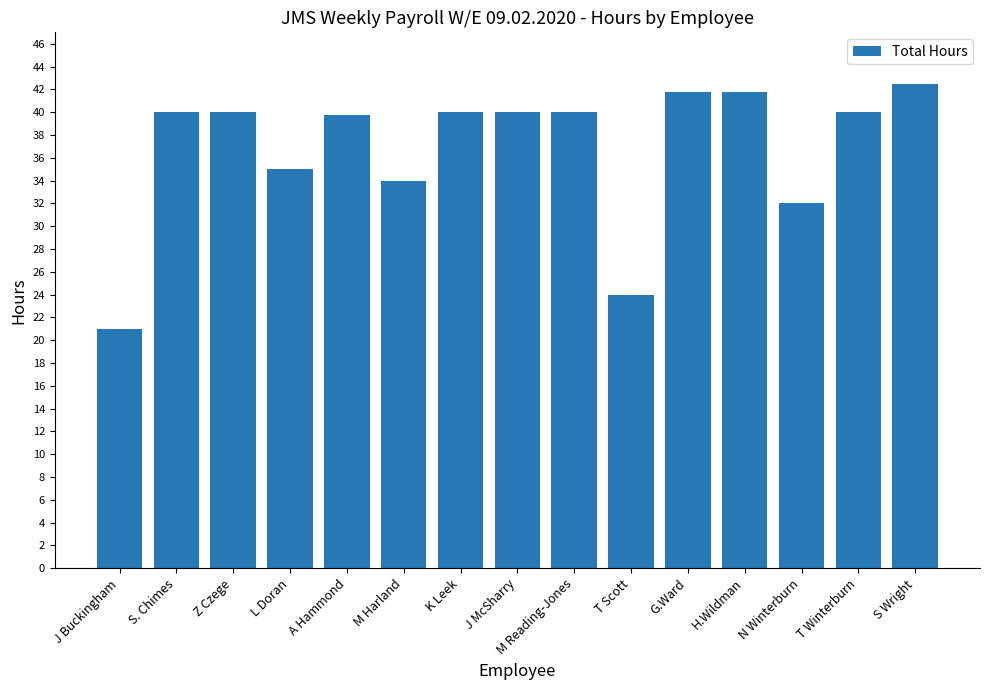

What is the ratio of the value at Z Czege to the value at H.Wildman?

1.0